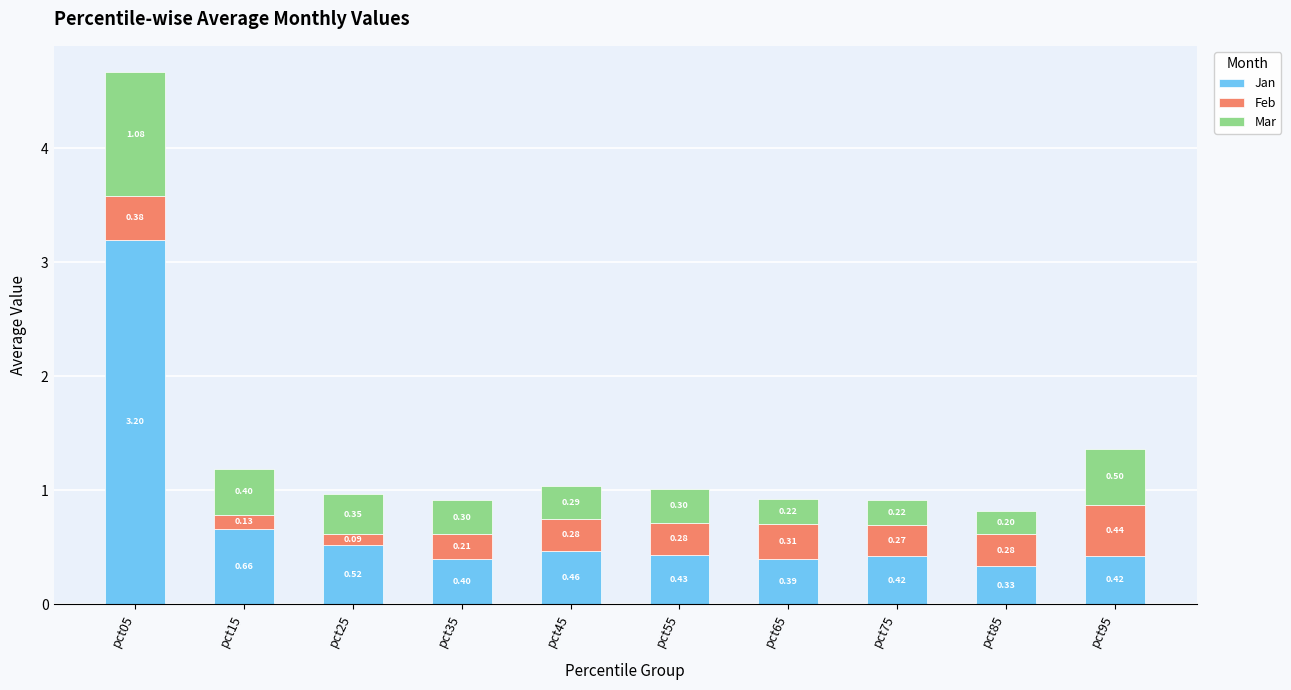

What is the sum of the Jan values at pct05 and pct75?

3.6